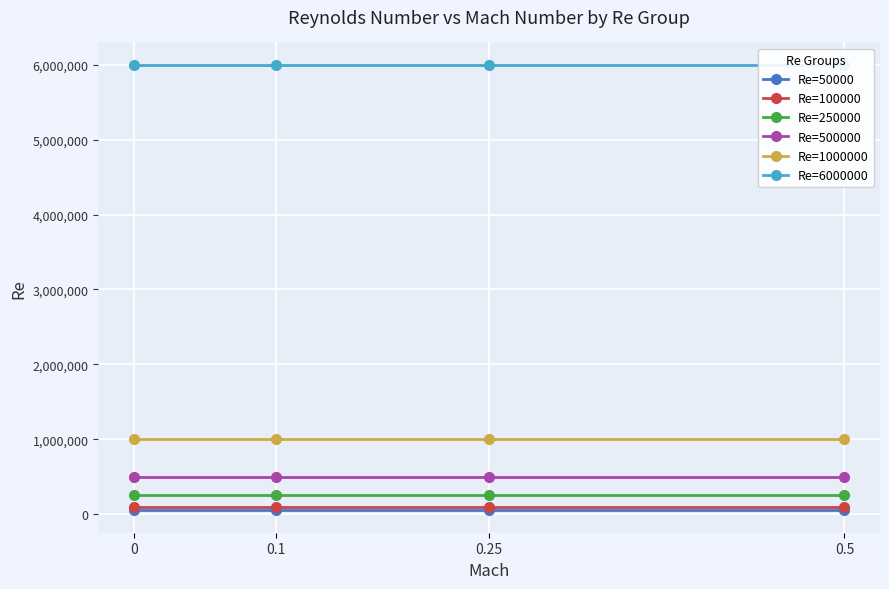

Read the Re=50000 value at 0.

50000